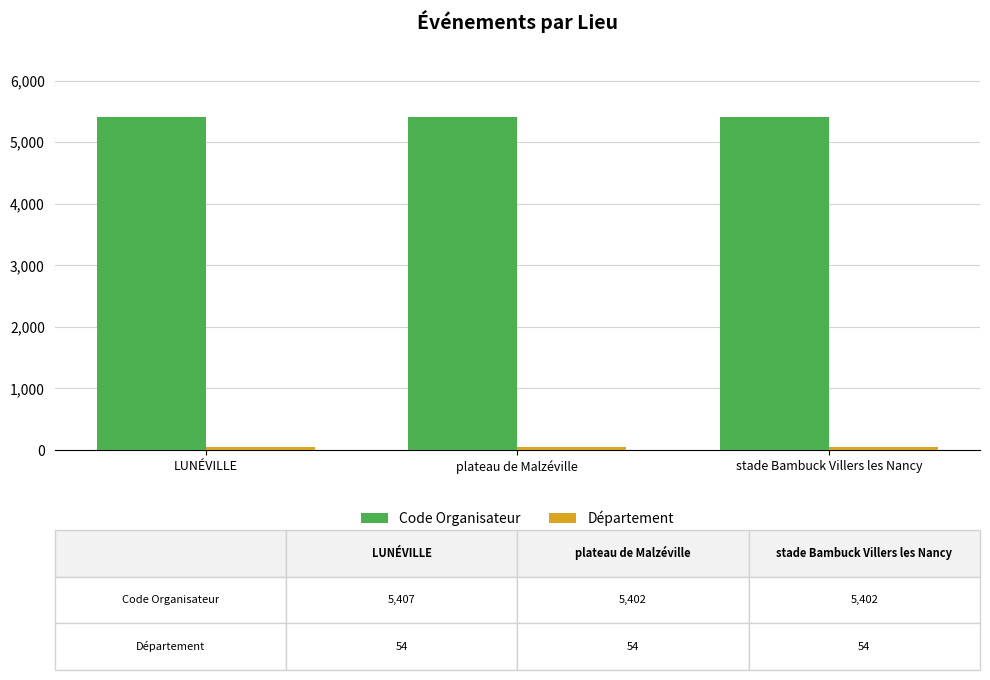

What is the label of the 3rd bar from the left?

stade Bambuck Villers les Nancy